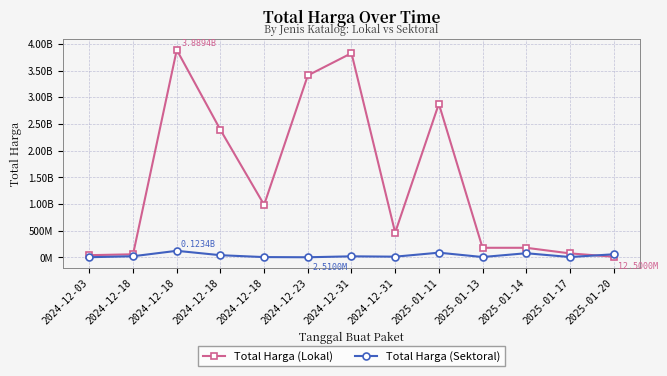

At which label is Total Harga (Lokal) closest to 1950950800?

2024-12-18